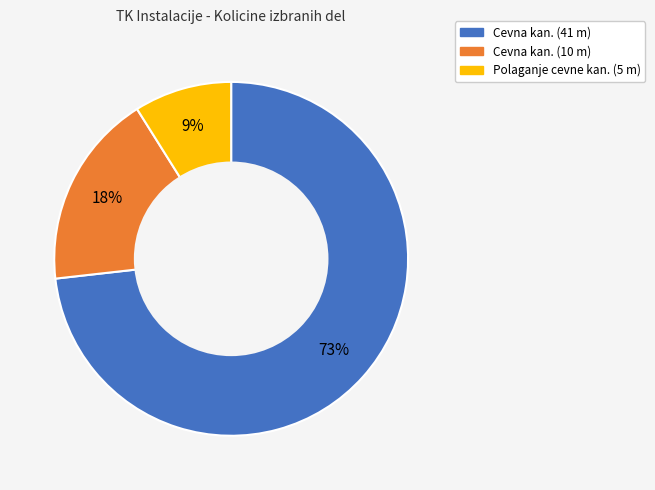

Is there a majority slice in this chart?

Yes